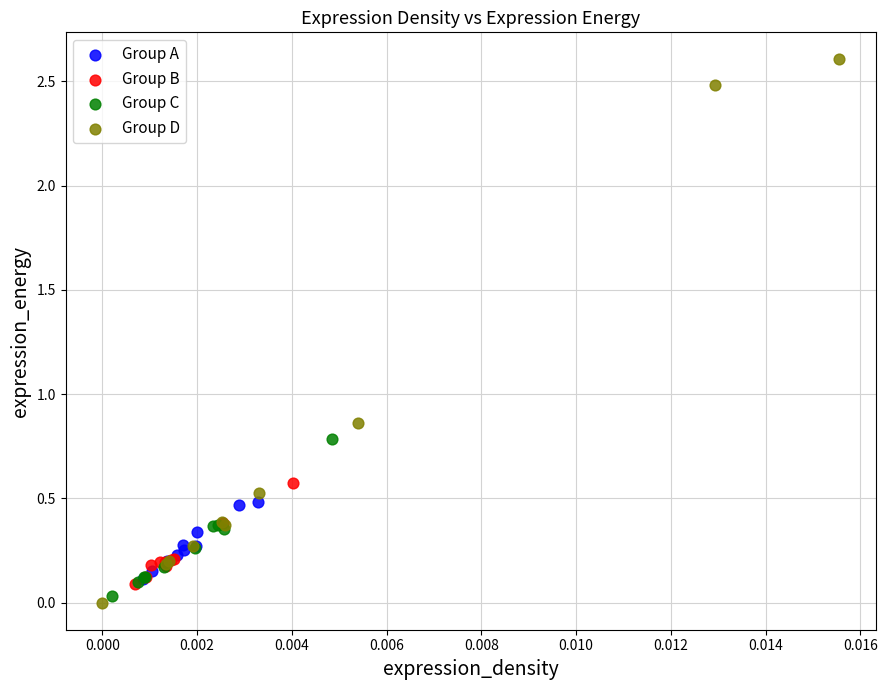

Which series reaches the maximum Y coordinate?

Group D